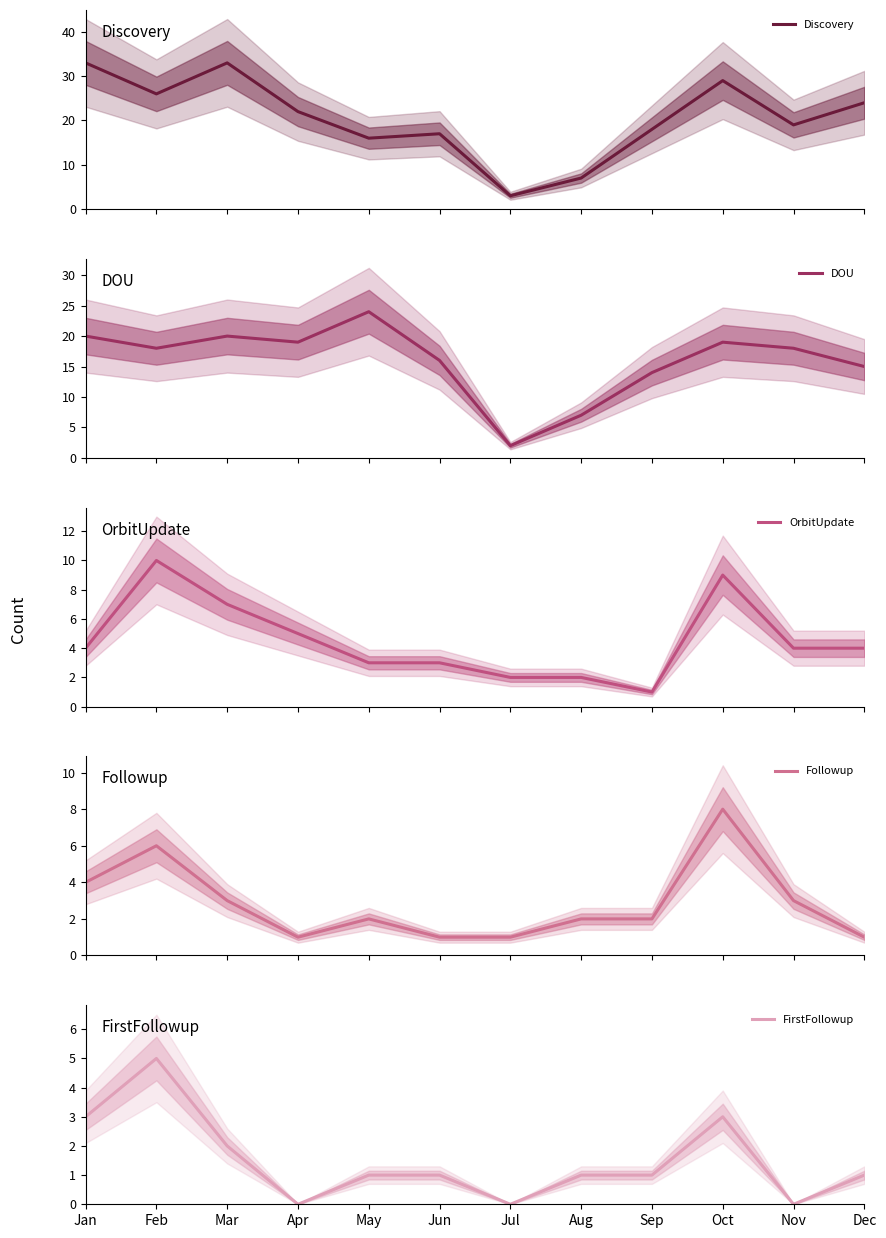

True or false: DOU and FirstFollowup intersect in this chart.

False